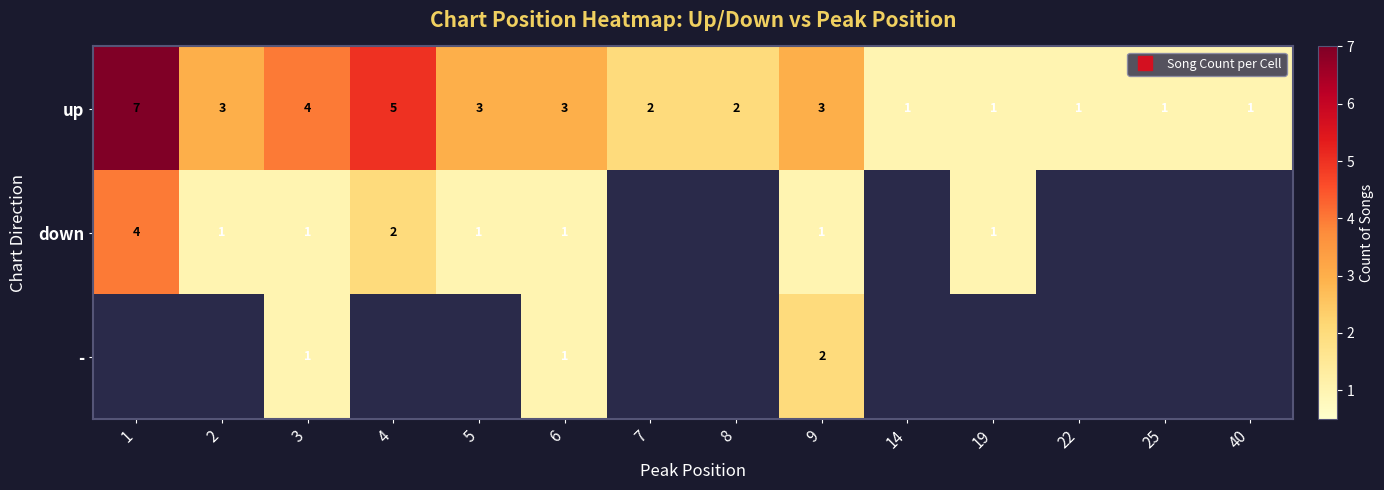

True or false: - has a value of 1 at 4.

False